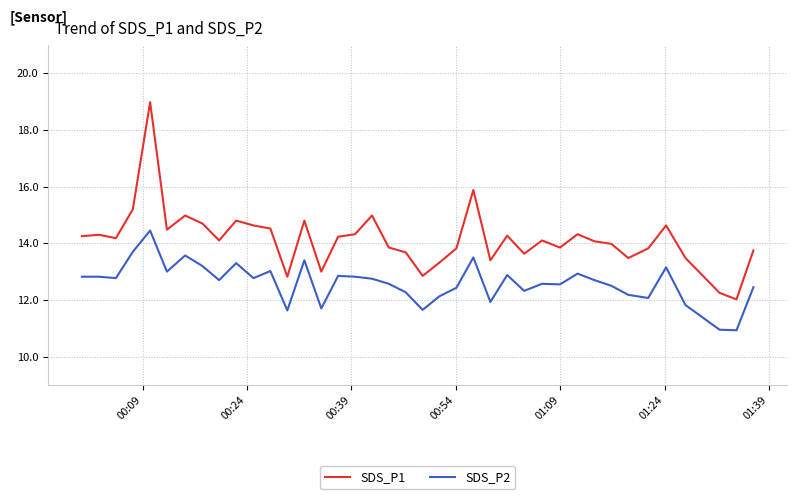

What is the maximum value shown in the chart?

19.0